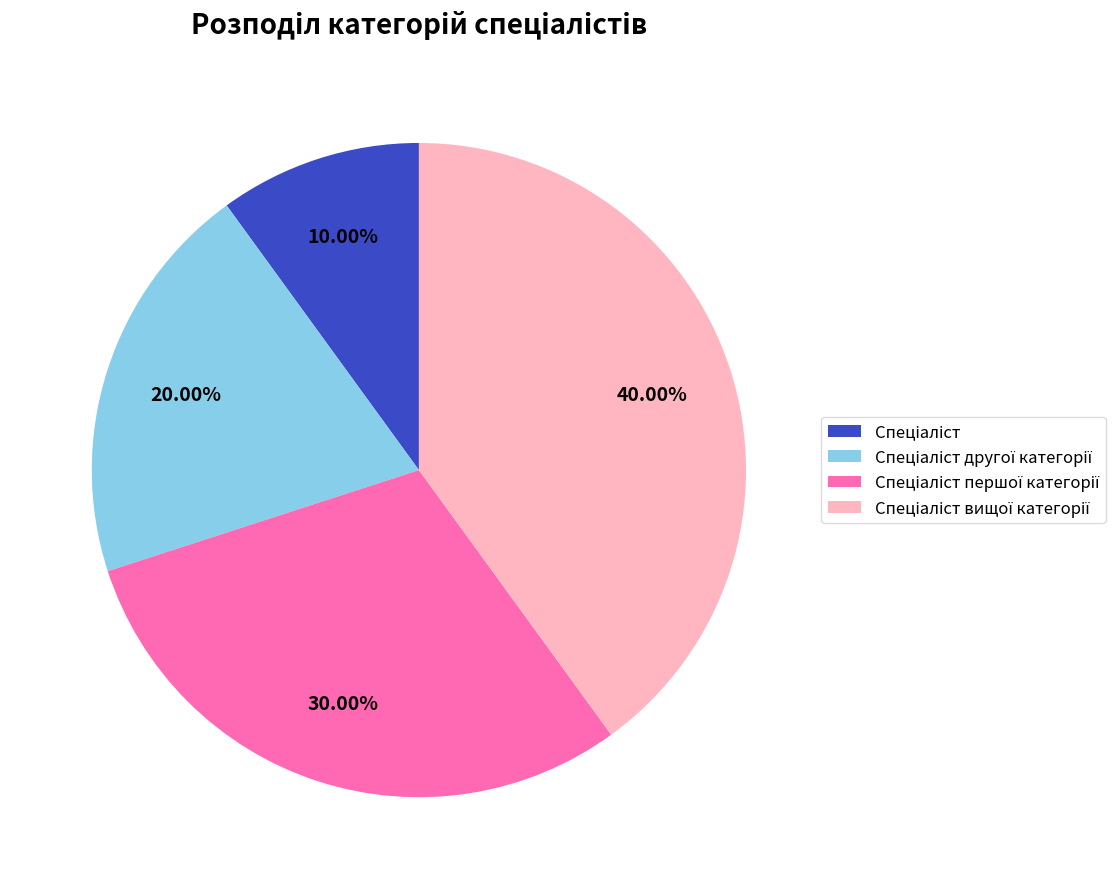

How many segments does this pie chart have?

4